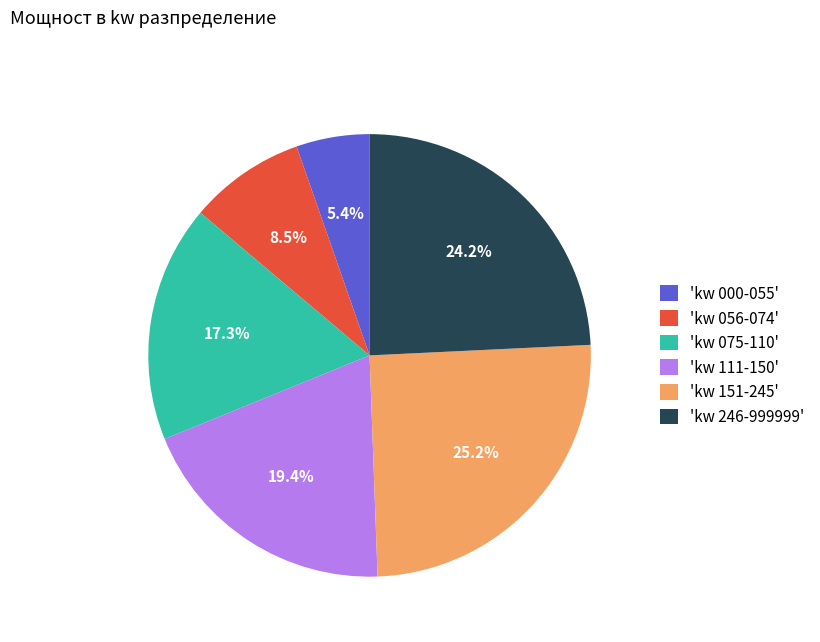

What percentage do 'kw 000-055' and 'kw 075-110' together represent?

22.7%